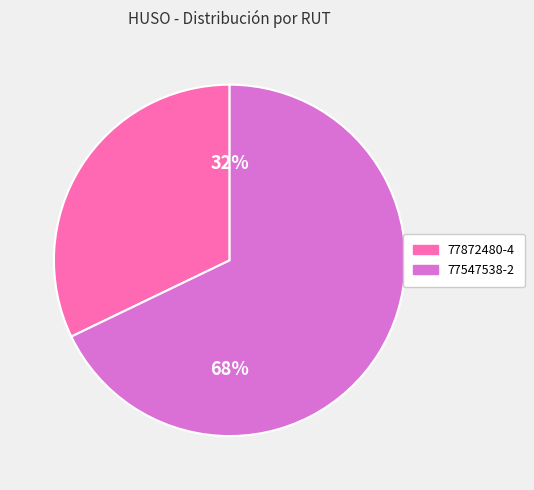

Is there a majority slice in this chart?

Yes